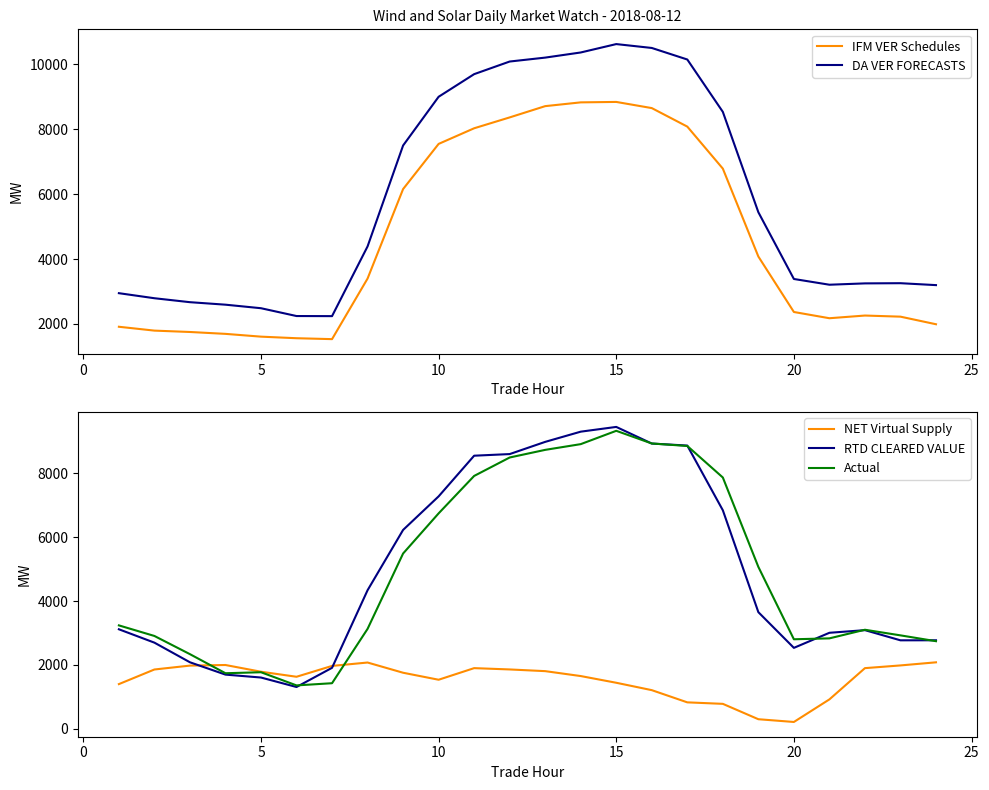

What is the maximum value for NET Virtual Supply?

2081.2